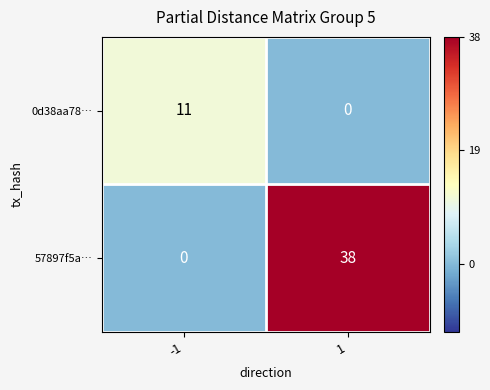

Count the number of data series in this chart.

2